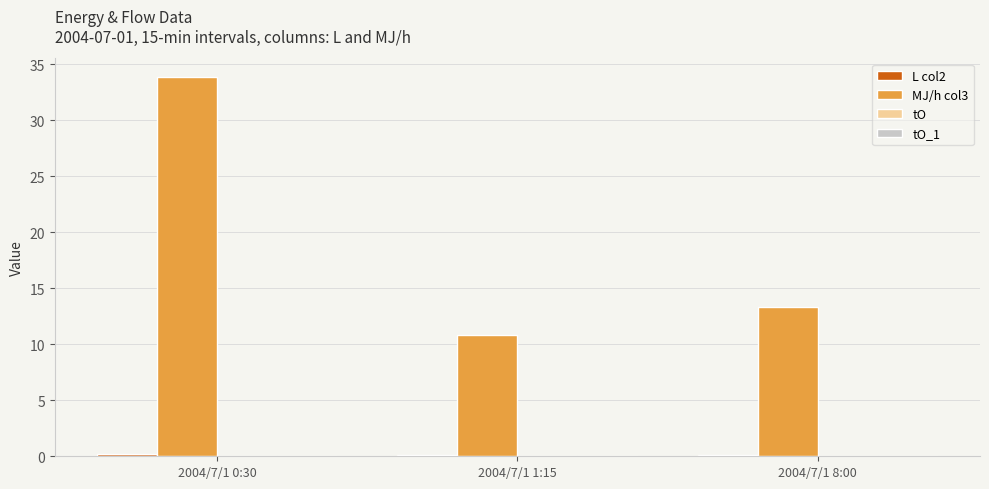

True or false: MJ/h col3 has a value of 9.1 at 2004/7/1 8:00.

False